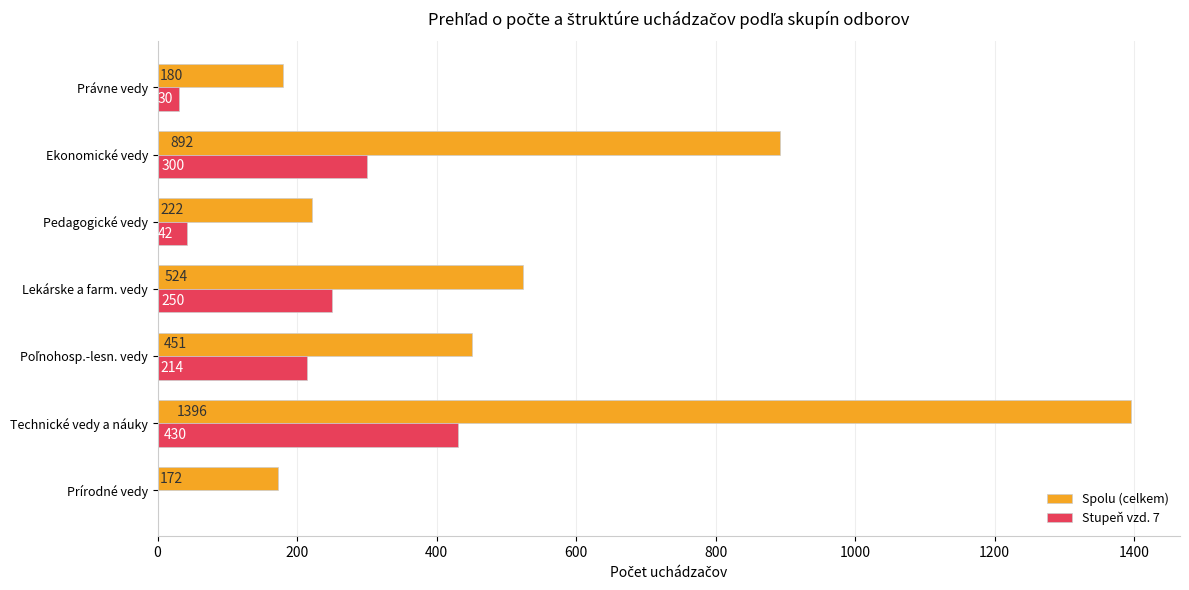

Read the Stupeň vzd. 7 value at Ekonomické vedy.

300